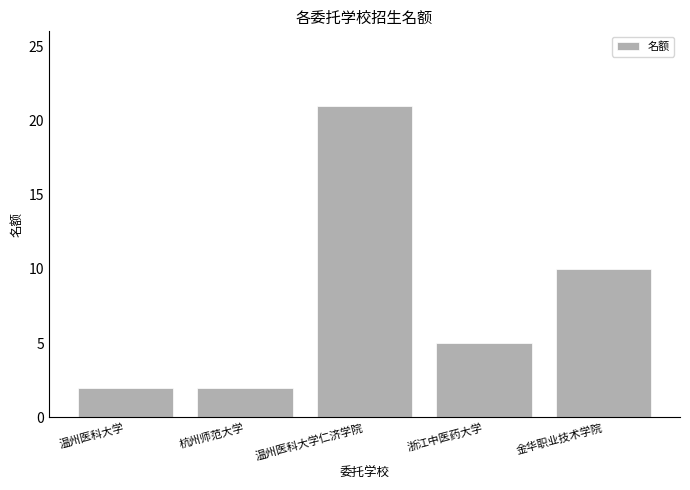

What is the difference between the values at 杭州师范大学 and 浙江中医药大学?

3